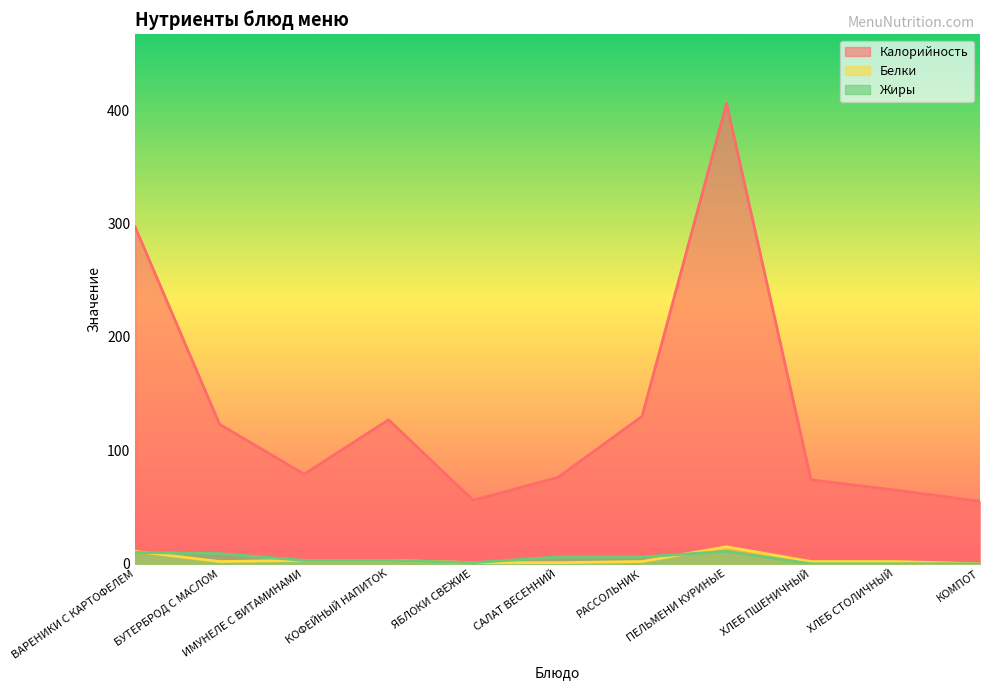

What are all the series names shown in the legend?

Калорийность, Белки, Жиры